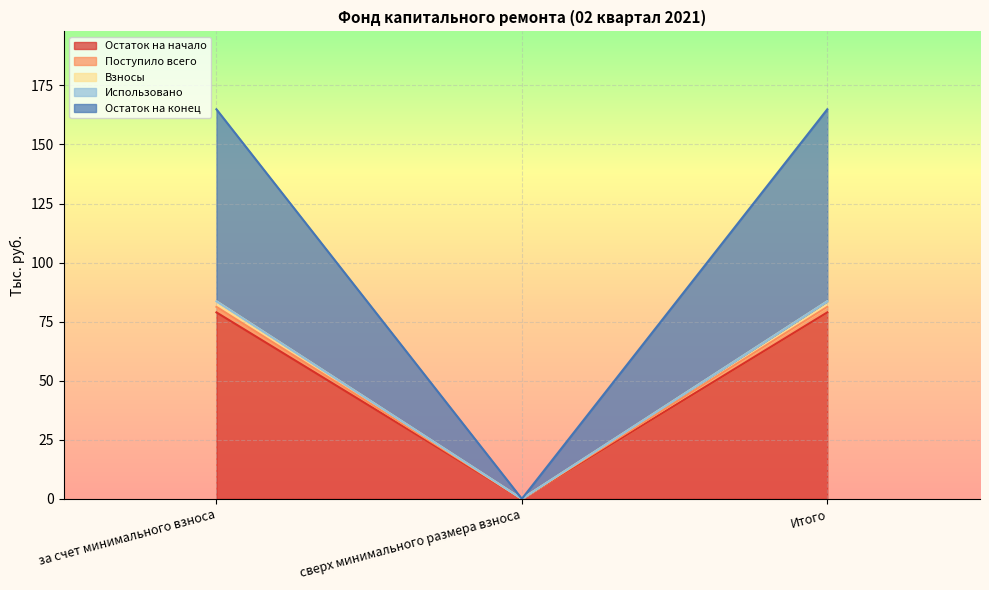

What is the value of the Остаток на начало point at the 1st from the left?

78.9